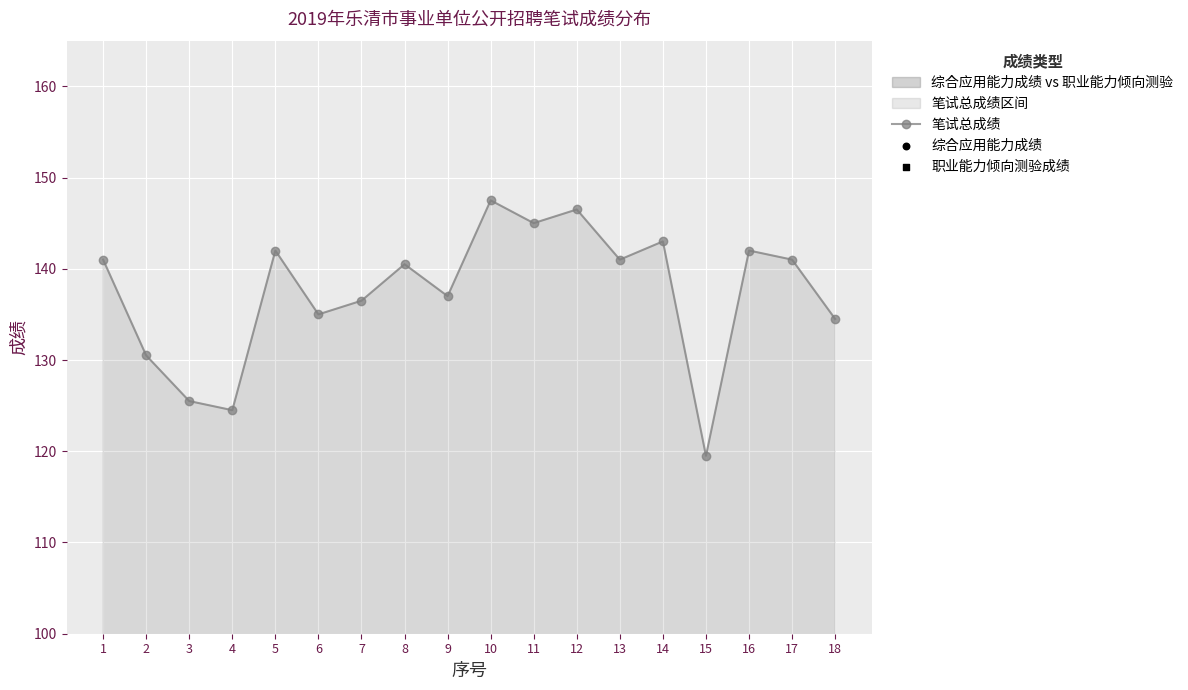

Which series has the largest Y range (max minus min)?

笔试总成绩